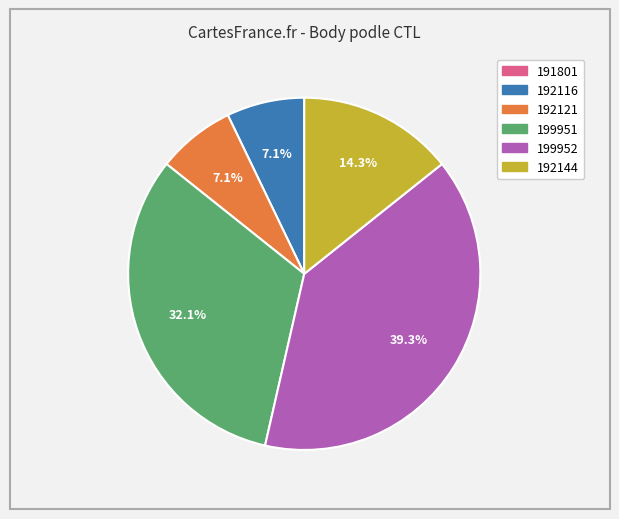

Is 199951 the majority of the pie?

No